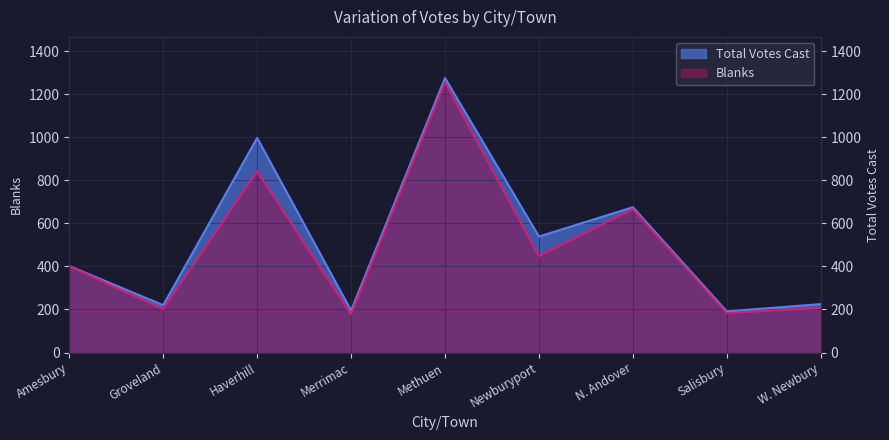

Which series has the widest spread of values?

Total Votes Cast